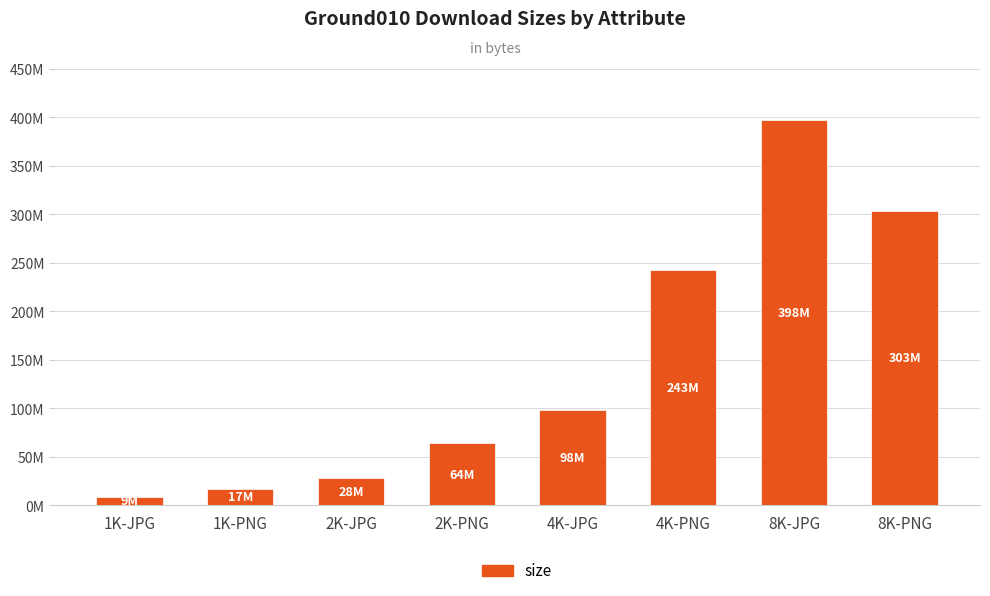

Which label corresponds to the smallest value in the chart?

1K-JPG